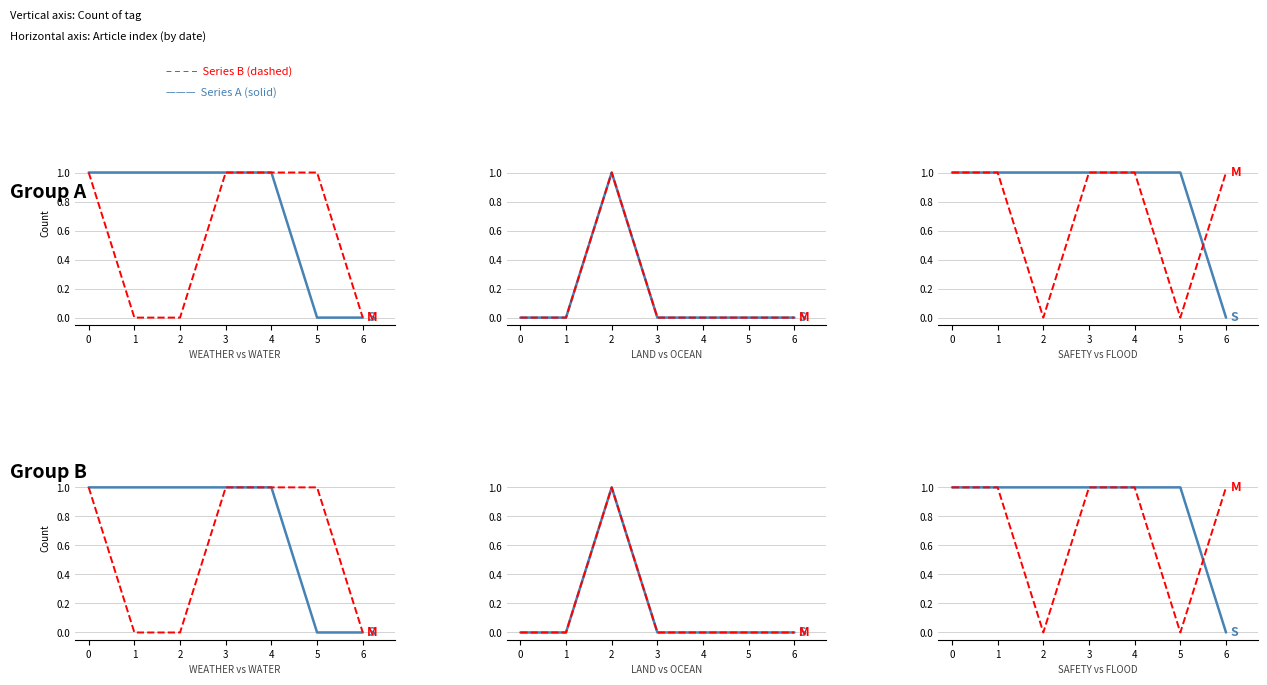

Which series has the widest spread of values?

WEATHER